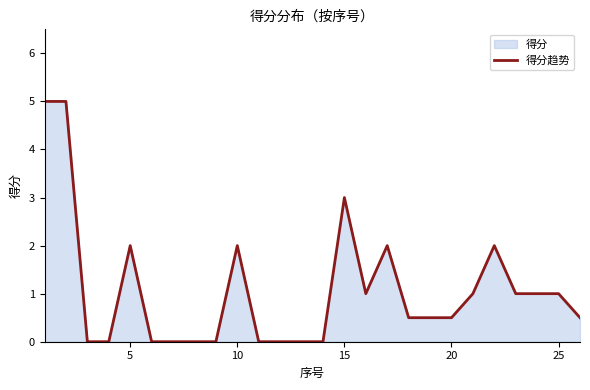

The chart shows a value of 2.0 at 5. True or false?

True